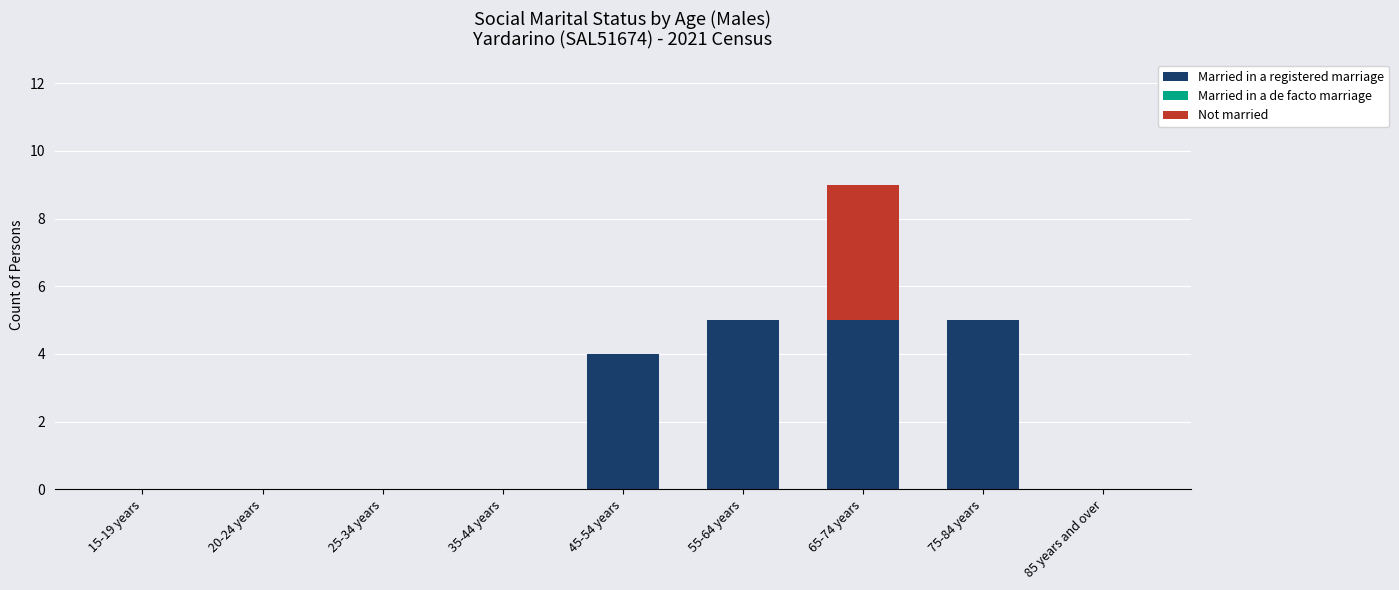

The value of Married in a registered marriage at 85 years and over is 0. True or false?

True